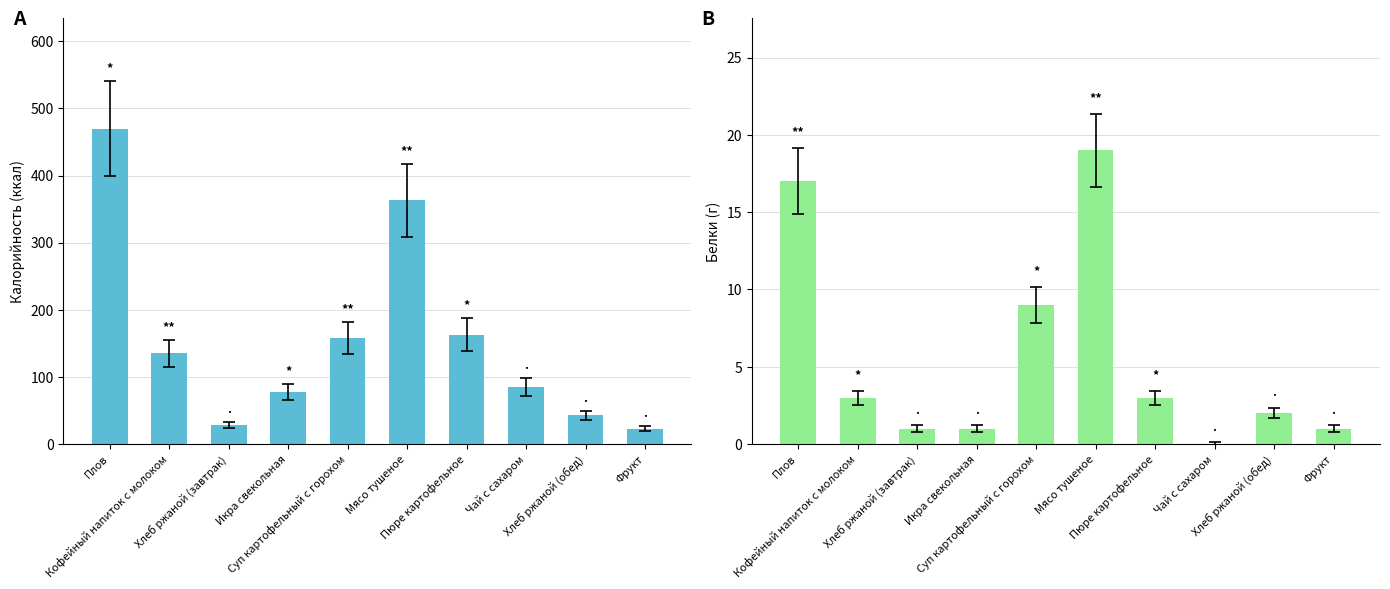

Are the bars grouped side by side (vs. stacked)?

Yes